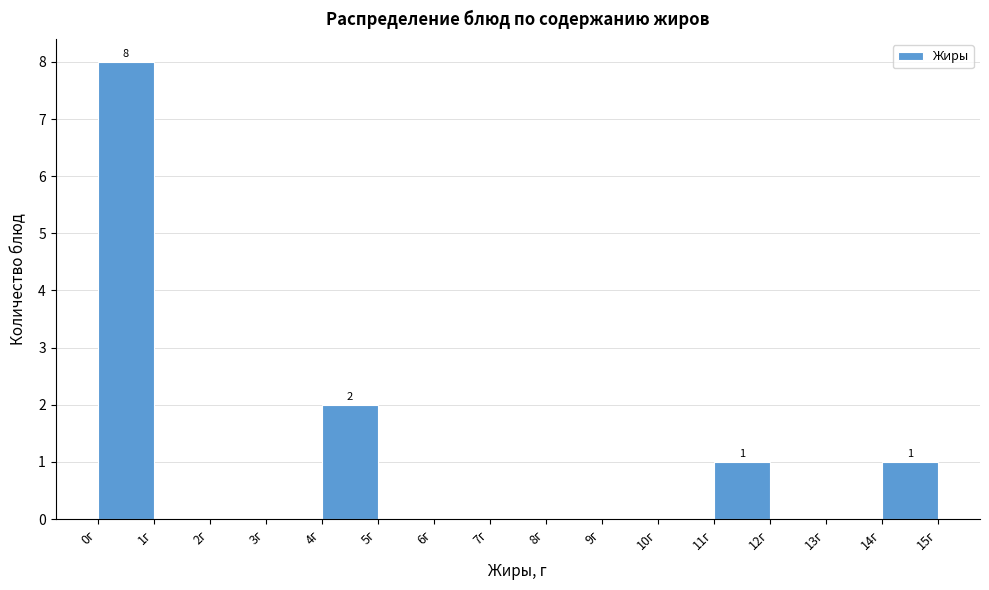

Over which range of the x-axis is the bar tallest?

0 to 1